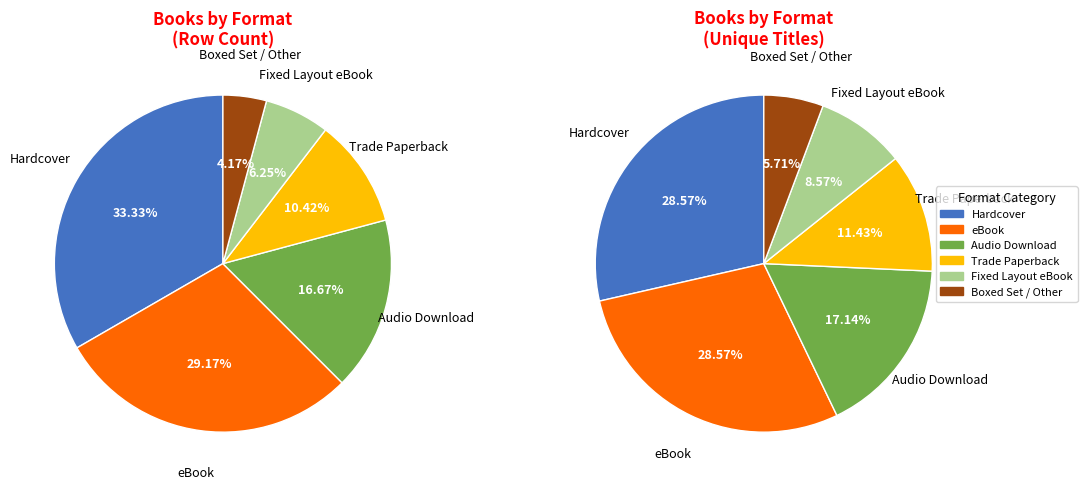

Which category has the smallest portion of the pie?

Boxed Set / Other